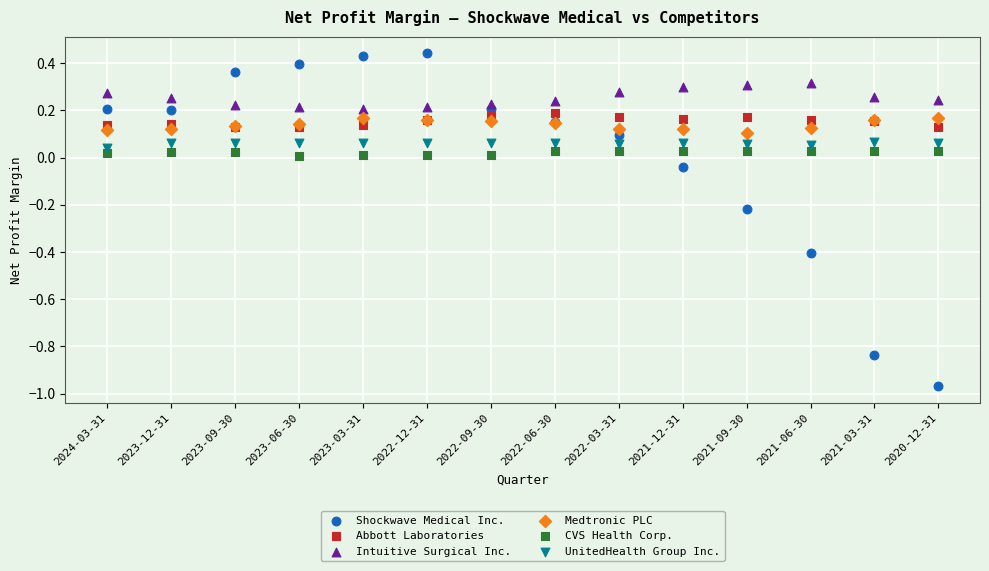

Which series reaches the maximum Y coordinate?

Shockwave Medical Inc.